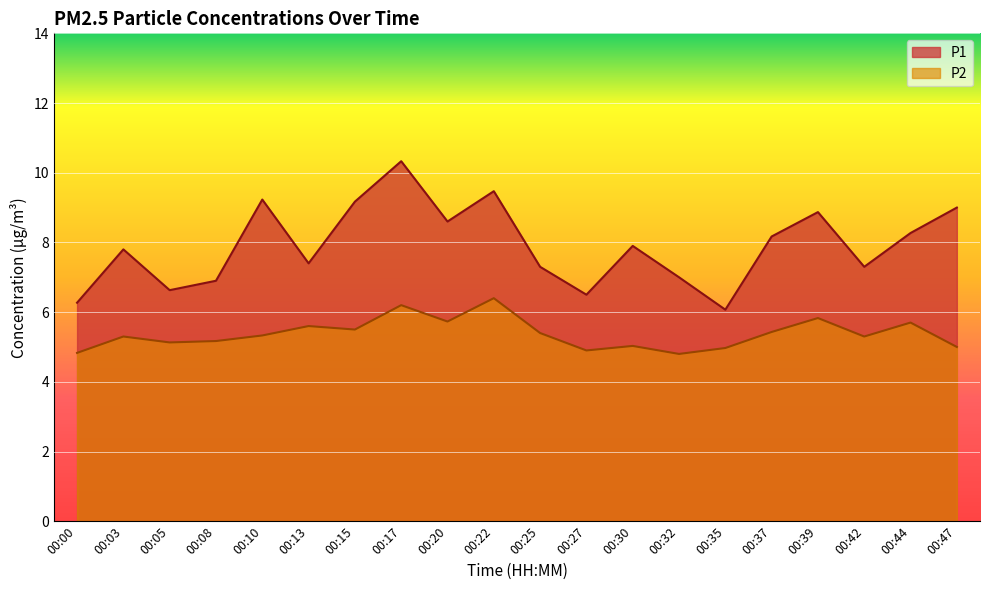

How many lines are shown in the chart?

2